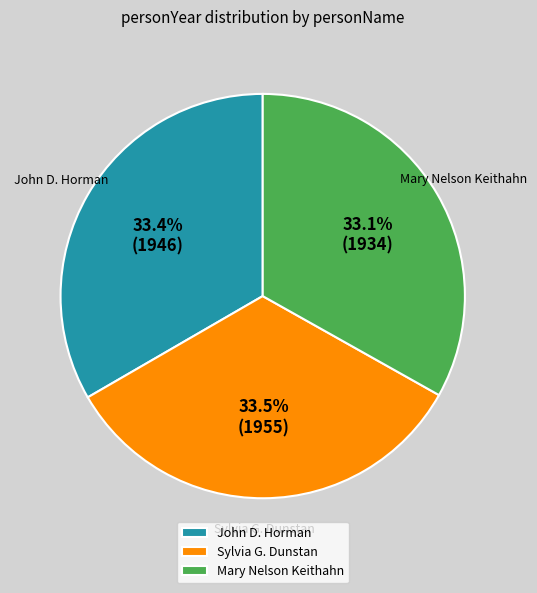

True or false: Mary Nelson Keithahn accounts for 43% of the total.

False